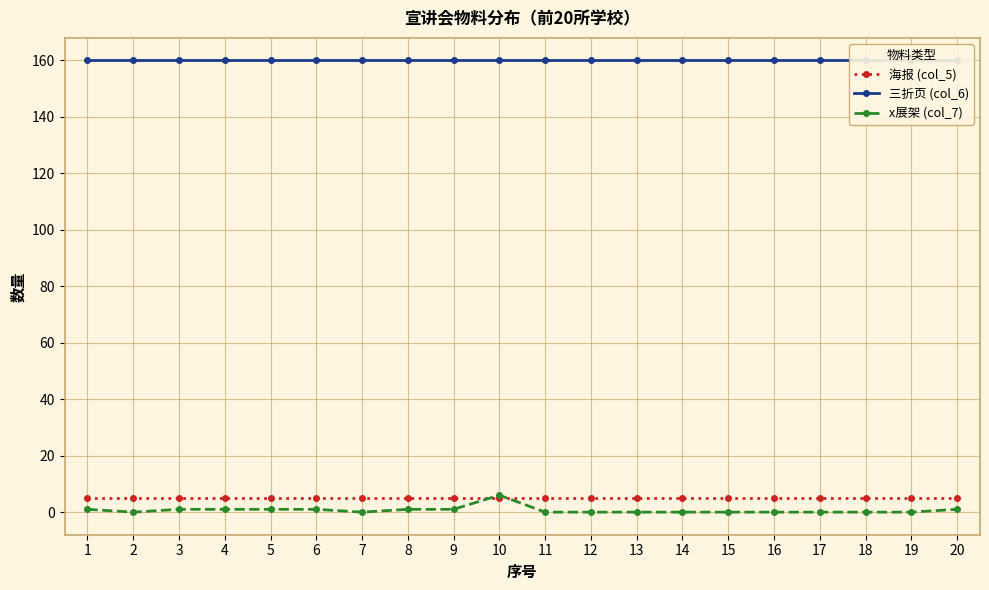

True or false: x展架 (col_7) and 三折页 (col_6) cross at least once.

False